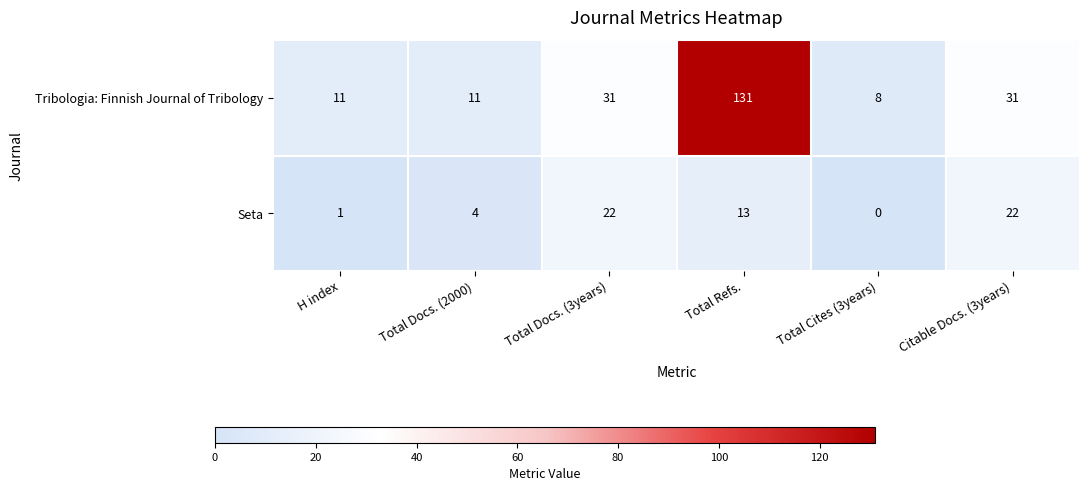

Rank the series at Citable Docs. (3years) from lowest to highest value.

Seta, Tribologia: Finnish Journal of Tribology